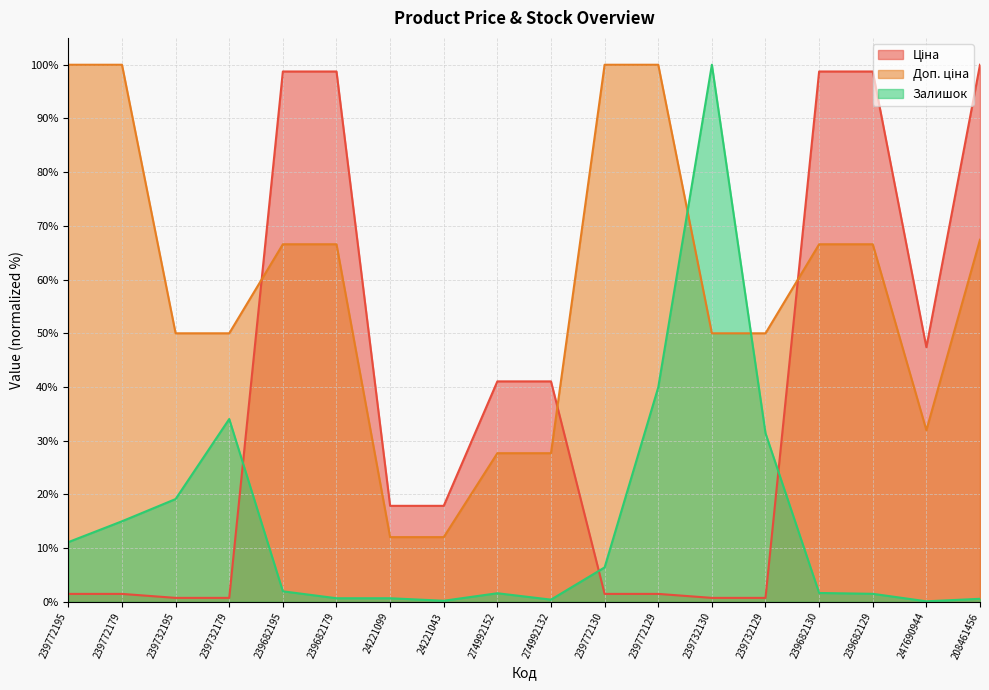

Which category has the lowest value in the Ціна series?

239732195